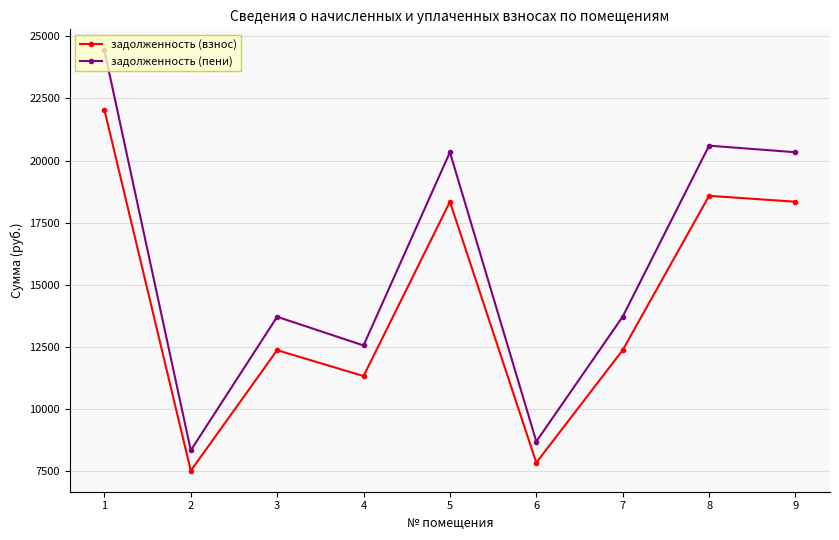

Where does the задолженность (взнос) series first go above 12376?

1